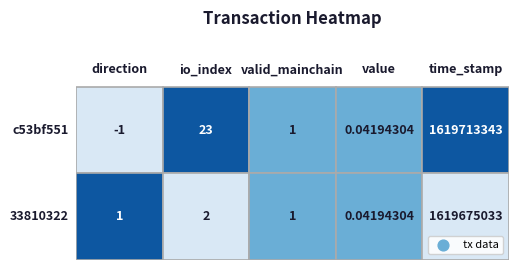

Which category has the lowest value across all series?

direction